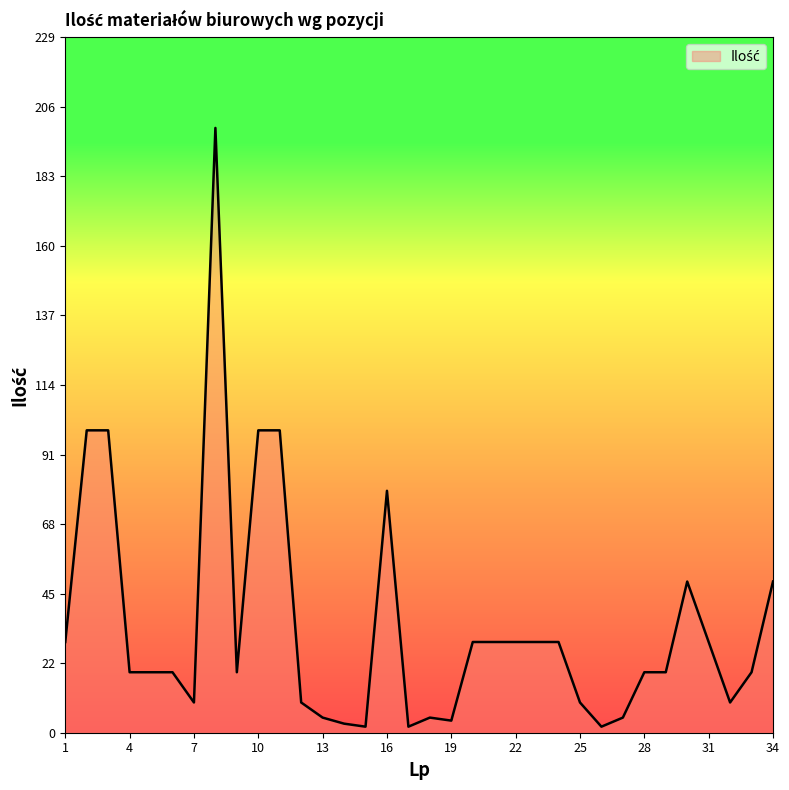

What is the difference between the maximum and minimum values?

198